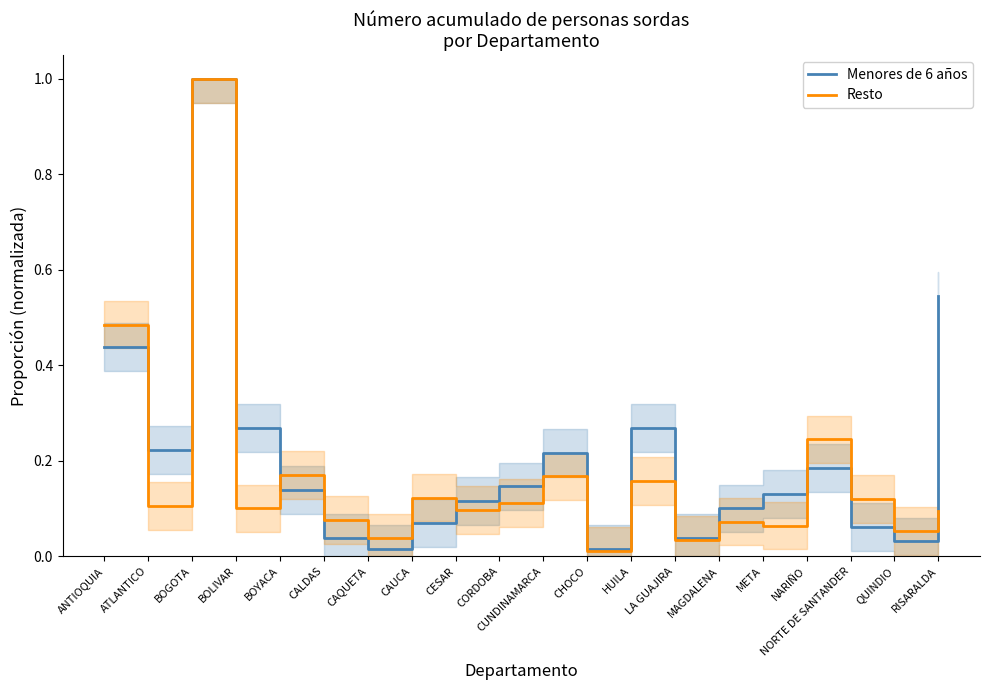

Which category has the highest value in the Menores de 6 años series?

BOGOTA